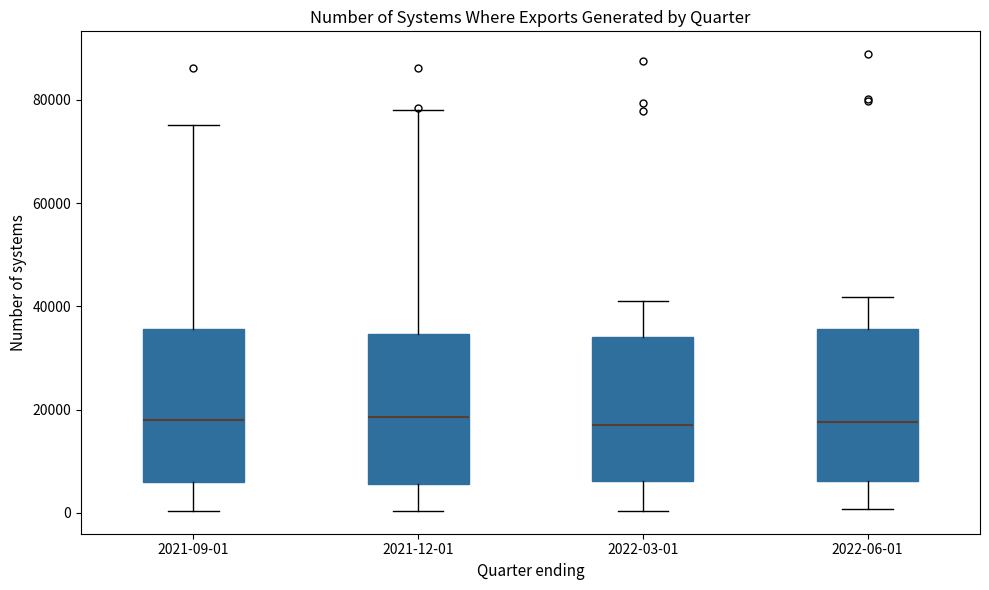

Reading left to right, read every box against the y-axis: the position of its median line, the range the box covers, and the ends of its whiskers. The values are not printed on the chart, so give them approximately, as read against the axis.

2021-09-01: median 18000, box 6000 to 36000, whiskers 0 to 76000
2021-12-01: median 18000, box 6000 to 34000, whiskers 0 to 78000
2022-03-01: median 18000, box 6000 to 34000, whiskers 0 to 40000
2022-06-01: median 18000, box 6000 to 36000, whiskers 0 to 42000